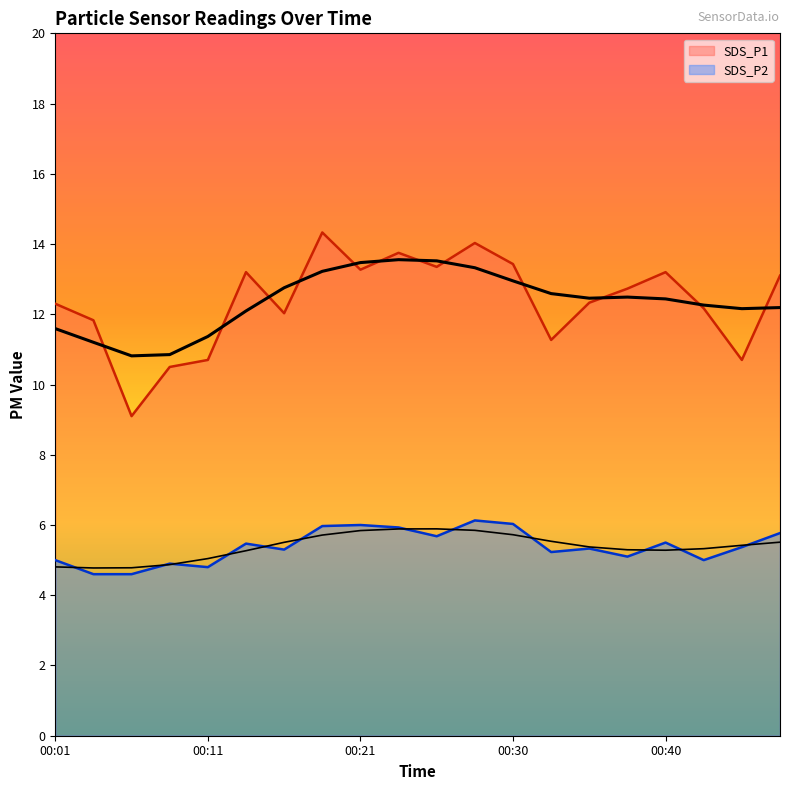

What is the difference between the maximum and minimum values in the SDS_P1 series?

5.2